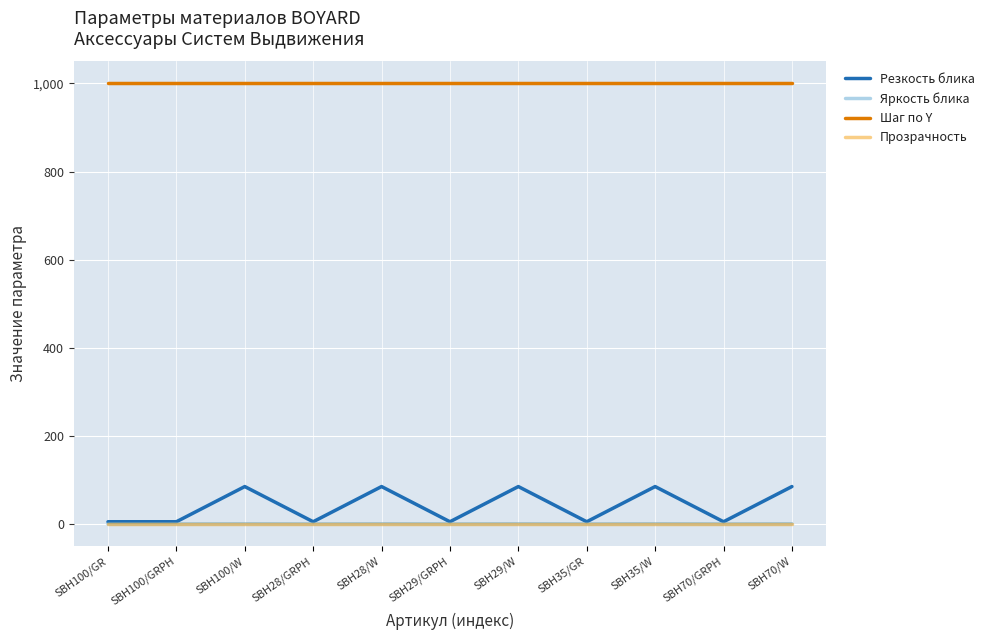

In Резкость блика, how many points are higher than both neighbors (excluding endpoints)?

4